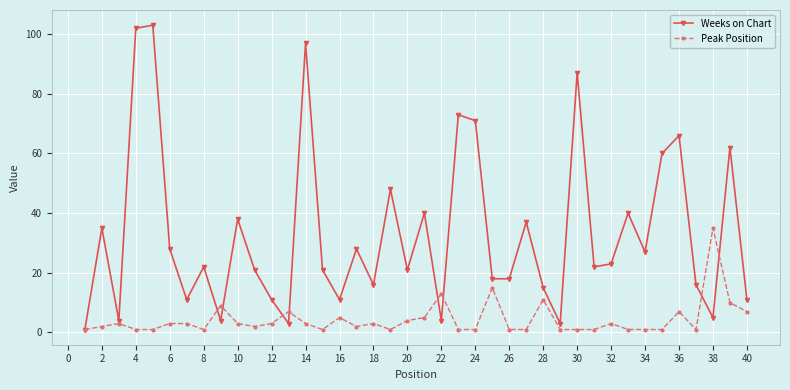

What is the greatest value displayed?

103